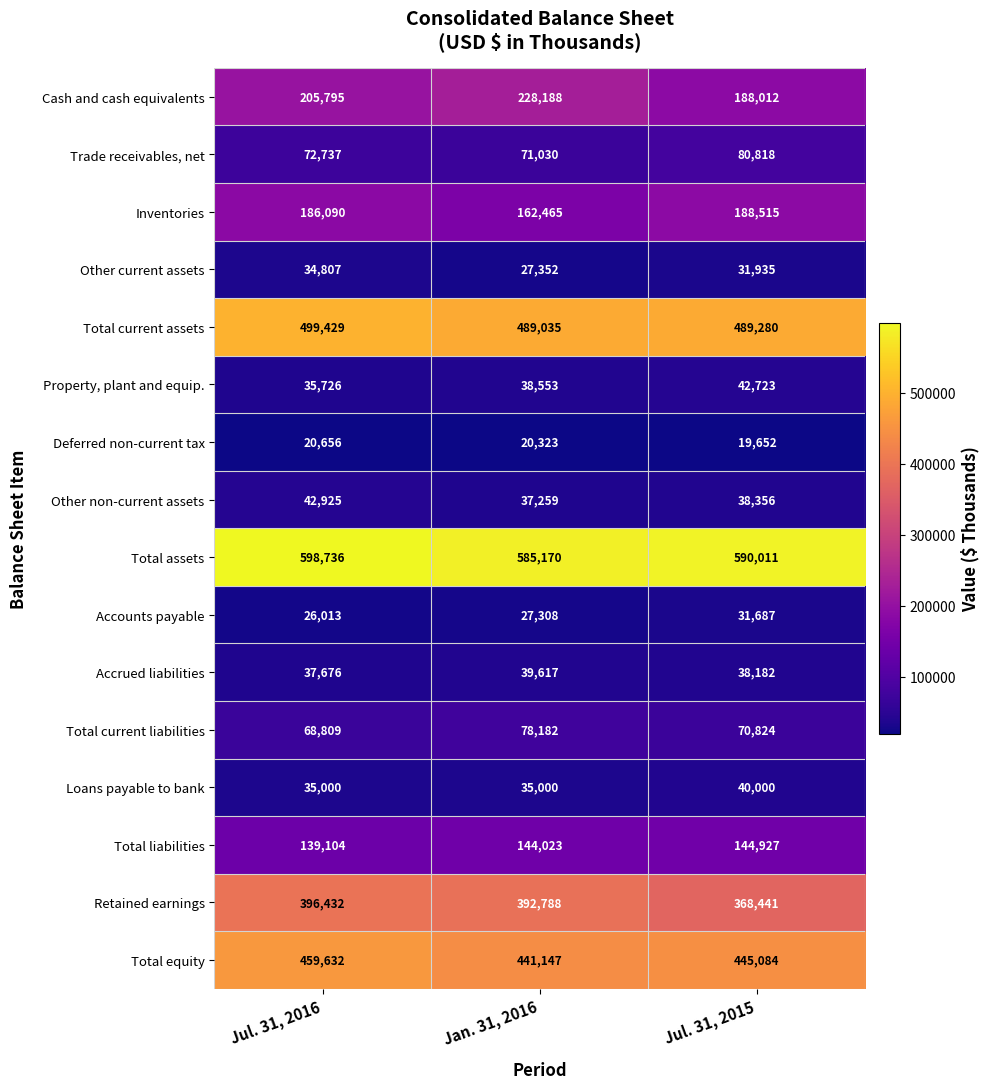

What is the total value across all series at Jan. 31, 2016?

2817440